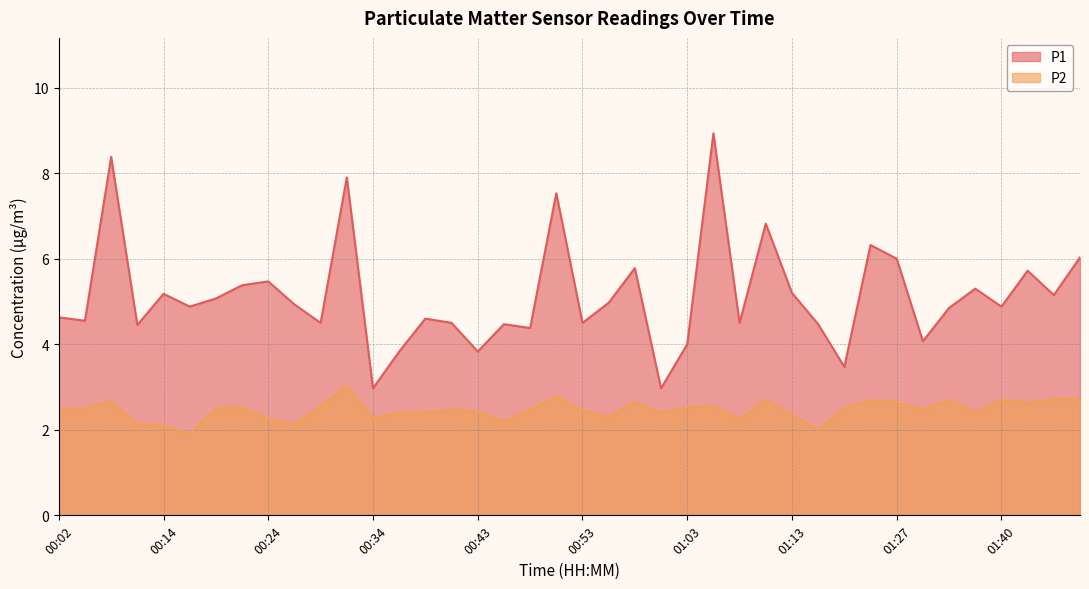

Reading left to right, extract all data points from this chart.

P1: 00:02=4.6	00:04=4.5	00:07=8.4	00:09=4.5	00:14=5.2	00:17=4.9	00:19=5.1	00:22=5.4	00:24=5.5	00:26=4.9	00:29=4.5	00:31=7.9	00:34=3.0	00:36=3.8	00:39=4.6	00:41=4.5	00:43=3.8	00:46=4.5	00:48=4.4	00:51=7.5	00:53=4.5	00:56=5.0	00:58=5.8	01:01=3.0	01:03=4.0	01:06=8.9	01:08=4.5	01:10=6.8	01:13=5.2	01:15=4.5	01:20=3.5	01:23=6.3	01:27=6.0	01:30=4.1	01:32=4.8	01:37=5.3	01:40=4.9	01:42=5.7	01:45=5.2	01:50=6.0
P2: 00:02=2.5	00:04=2.5	00:07=2.7	00:09=2.1	00:14=2.1	00:17=1.9	00:19=2.5	00:22=2.5	00:24=2.2	00:26=2.1	00:29=2.5	00:31=3.0	00:34=2.3	00:36=2.4	00:39=2.4	00:41=2.5	00:43=2.4	00:46=2.2	00:48=2.5	00:51=2.8	00:53=2.5	00:56=2.3	00:58=2.6	01:01=2.4	01:03=2.5	01:06=2.5	01:08=2.2	01:10=2.7	01:13=2.4	01:15=2.0	01:20=2.5	01:23=2.7	01:27=2.6	01:30=2.5	01:32=2.7	01:37=2.4	01:40=2.7	01:42=2.6	01:45=2.7	01:50=2.7